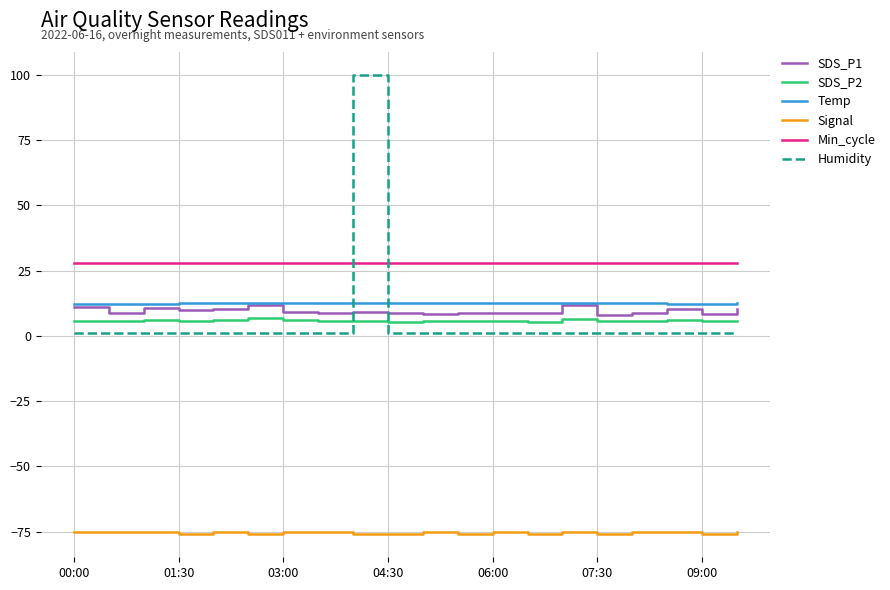

Which series has the largest range (max minus min)?

Humidity